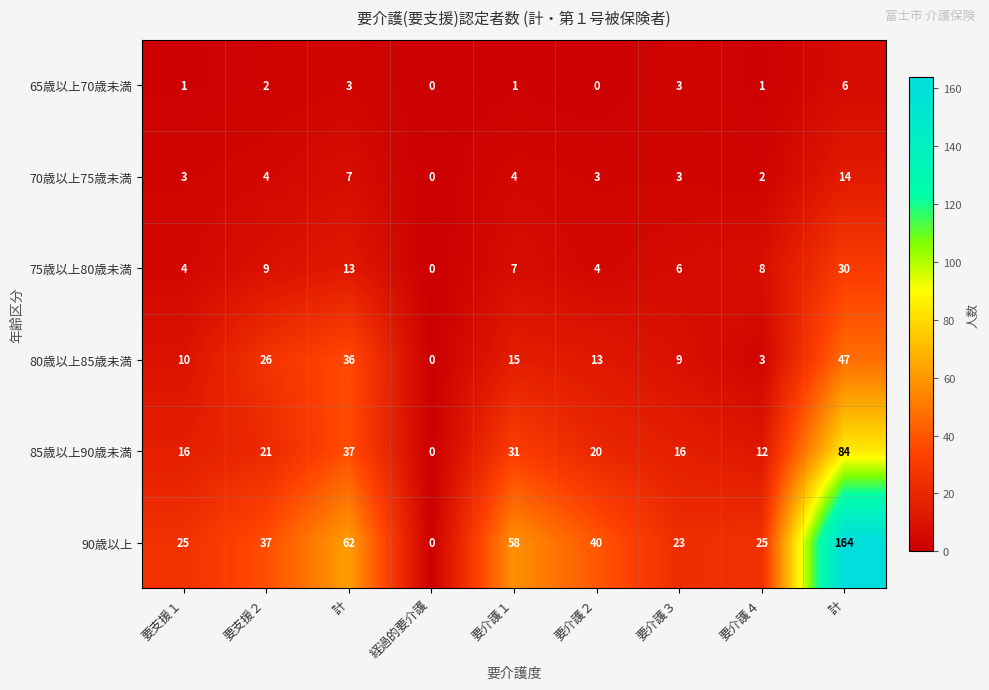

Reading left to right, extract all data points from this chart.

65歳以上70歳未満: 要支援１=1	要支援２=2	計=3	経過的要介護=0	要介護１=1	要介護２=0	要介護３=3	要介護４=1	計=6
70歳以上75歳未満: 要支援１=3	要支援２=4	計=7	経過的要介護=0	要介護１=4	要介護２=3	要介護３=3	要介護４=2	計=14
75歳以上80歳未満: 要支援１=4	要支援２=9	計=13	経過的要介護=0	要介護１=7	要介護２=4	要介護３=6	要介護４=8	計=30
80歳以上85歳未満: 要支援１=10	要支援２=26	計=36	経過的要介護=0	要介護１=15	要介護２=13	要介護３=9	要介護４=3	計=47
85歳以上90歳未満: 要支援１=16	要支援２=21	計=37	経過的要介護=0	要介護１=31	要介護２=20	要介護３=16	要介護４=12	計=84
90歳以上: 要支援１=25	要支援２=37	計=62	経過的要介護=0	要介護１=58	要介護２=40	要介護３=23	要介護４=25	計=164